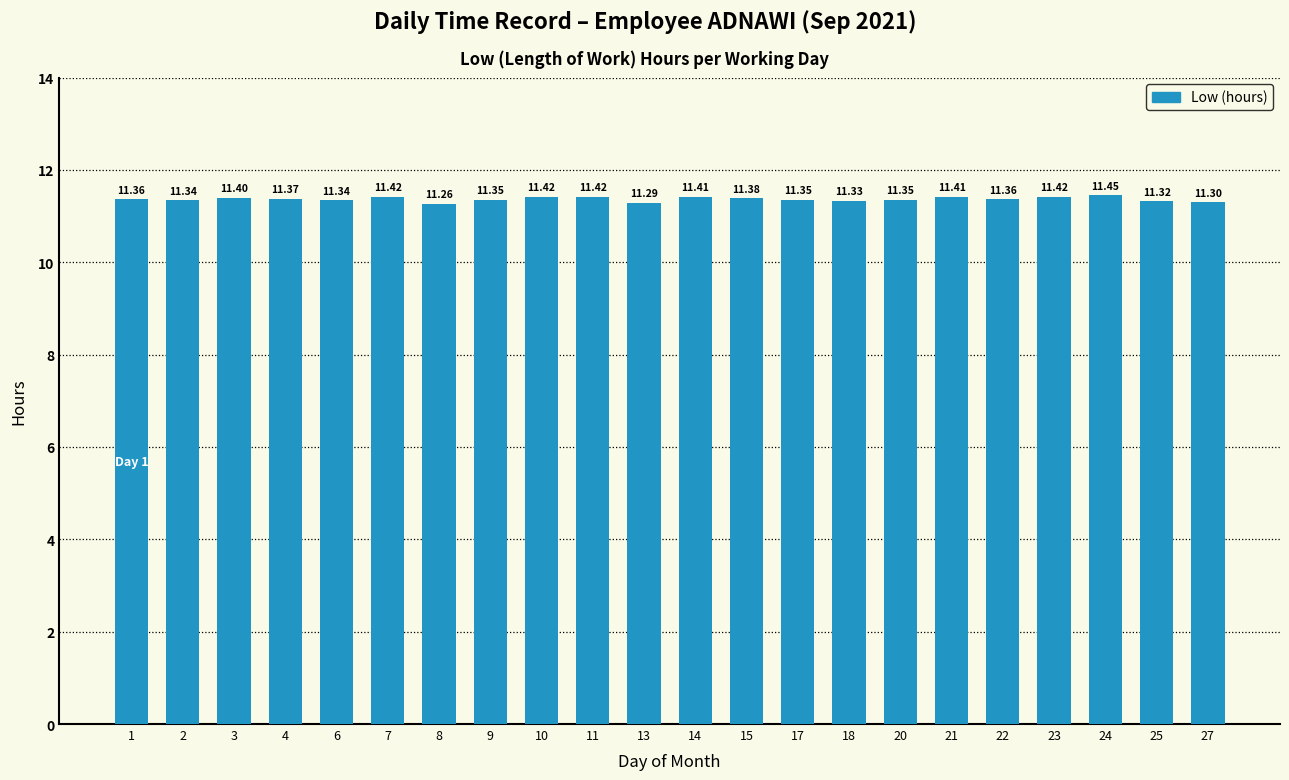

The chart shows a value of 4.8 at 13. True or false?

False